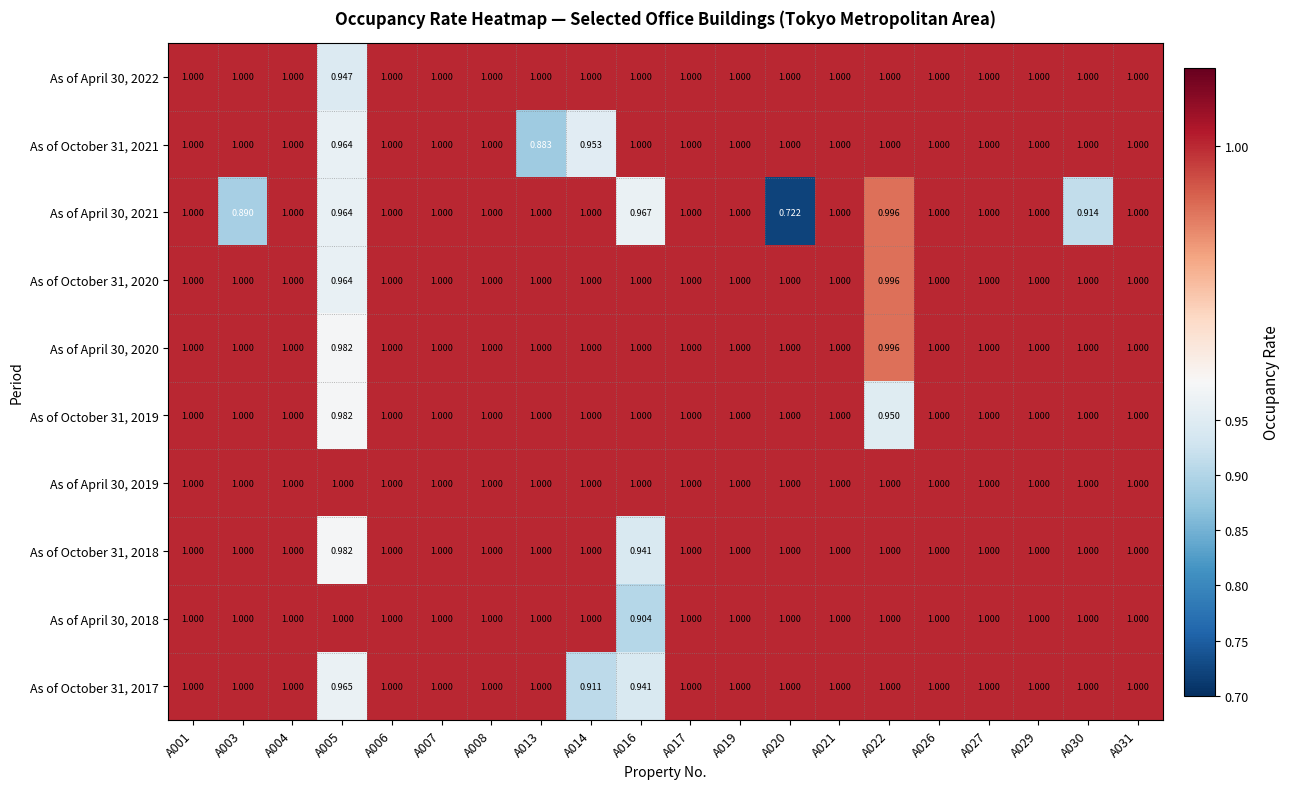

Is the value of As of October 31, 2021 at A013 greater than the value of As of April 30, 2018 at A017?

No